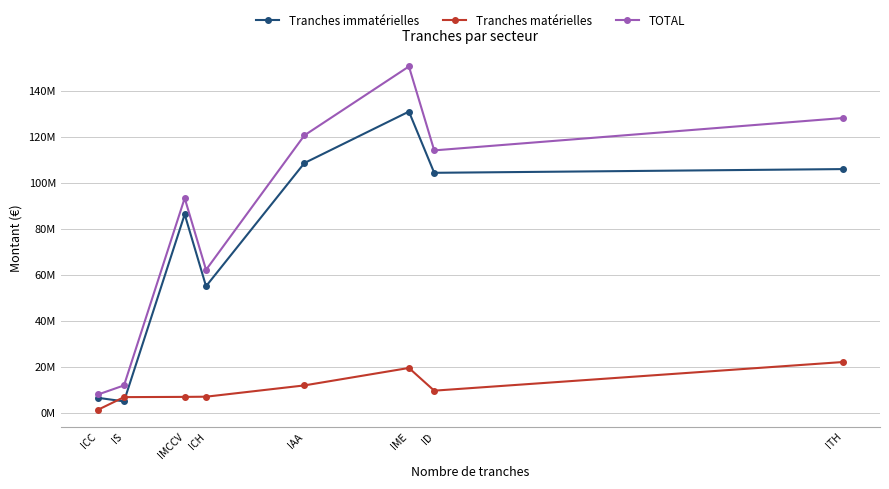

What position from the left is ICC?

1